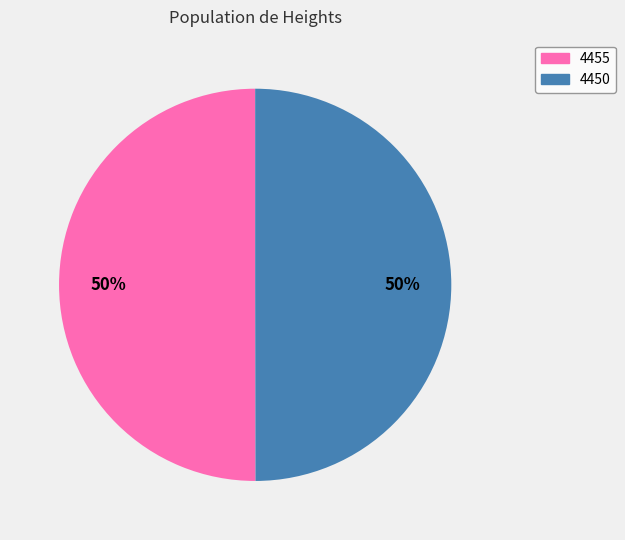

To the nearest percent, what is the average slice percentage?

50%